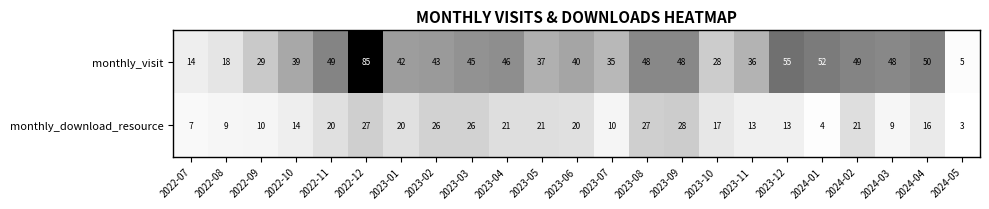

At 2022-07, list the series in order from largest to smallest.

monthly_visit, monthly_download_resource